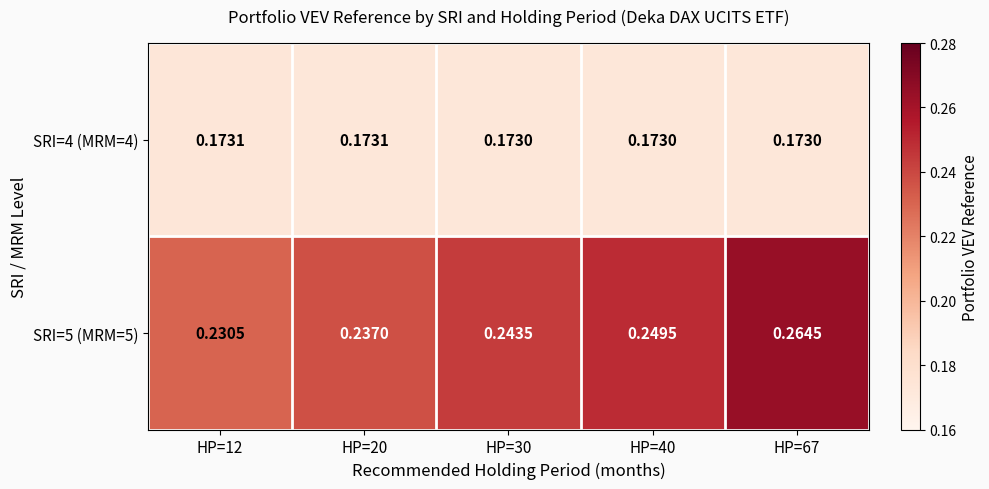

Is the value of SRI=4 (MRM=4) at HP=20 greater than the value of SRI=5 (MRM=5) at HP=40?

No